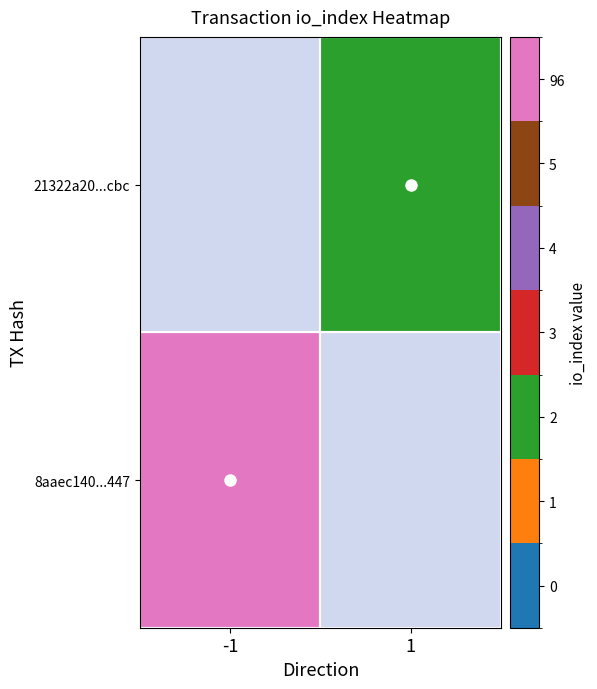

Which has a higher value, direction or io_index?

io_index